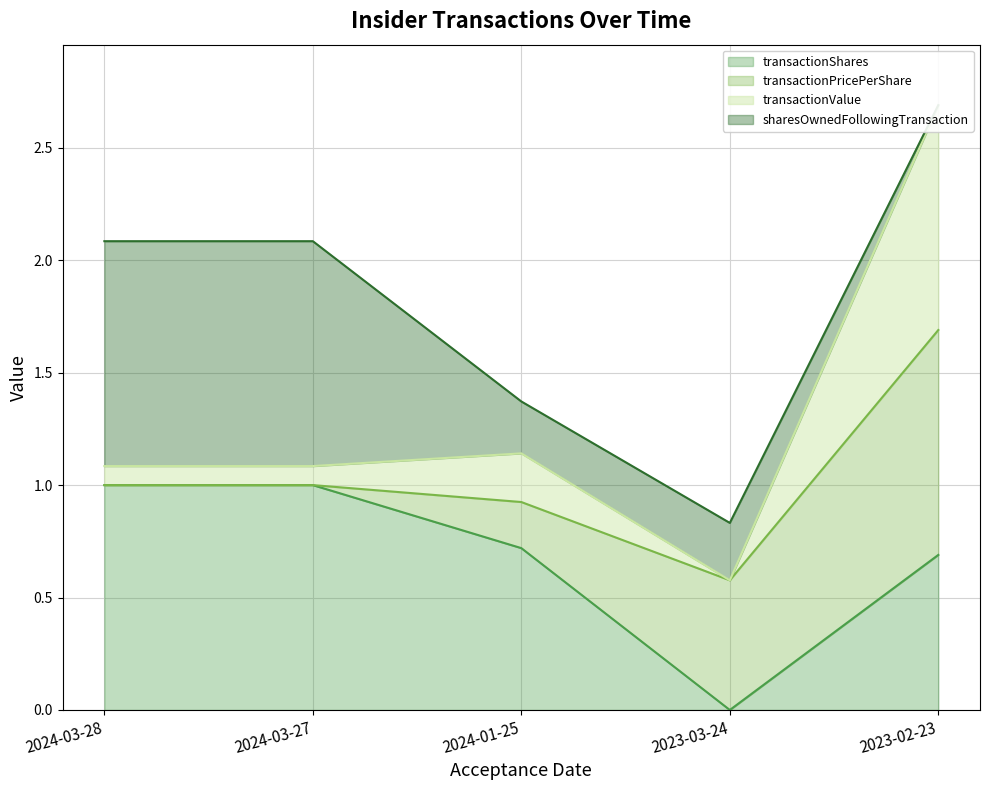

How many interior local peaks does the transactionValue series have?

1